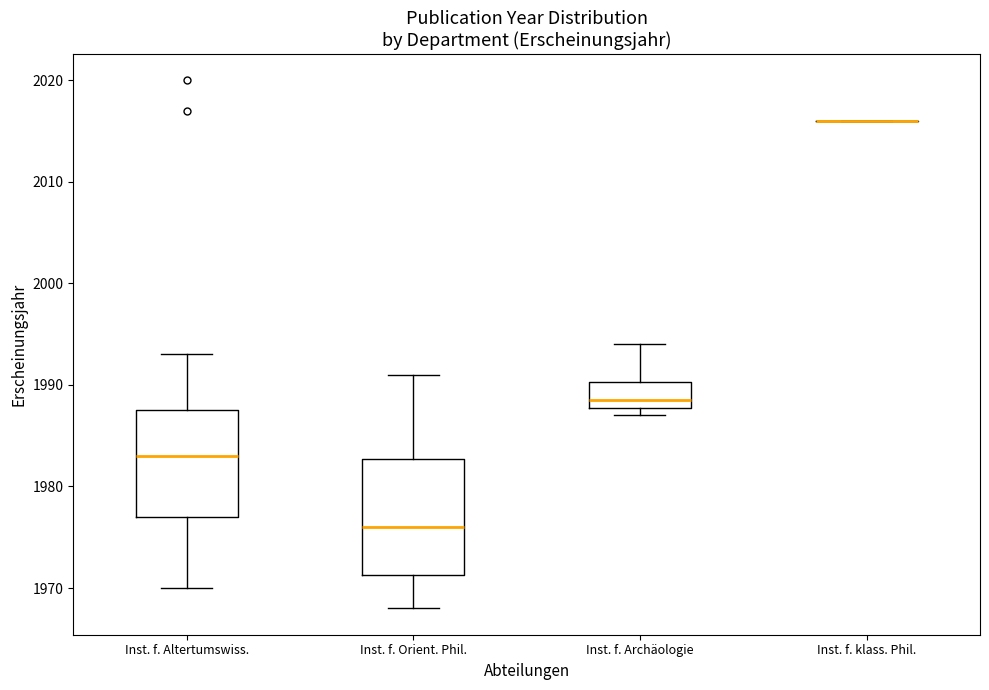

Comparing the boxes themselves (not the whiskers), which one is the tallest?

Inst. f. Orient. Phil.